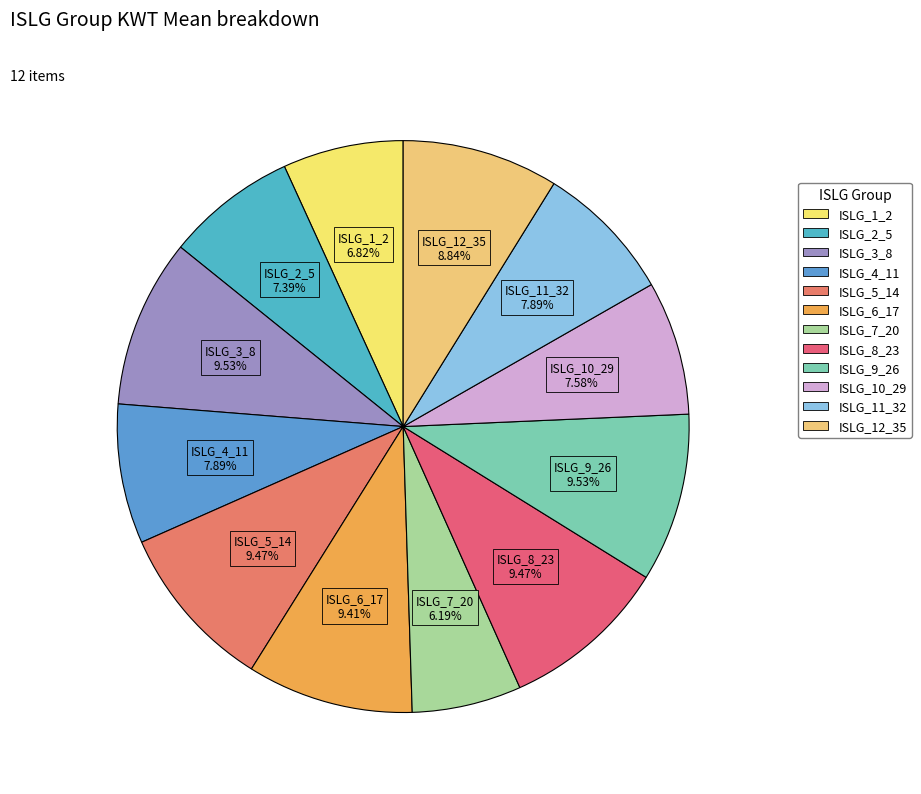

To the nearest percent, what is the average slice percentage?

8%